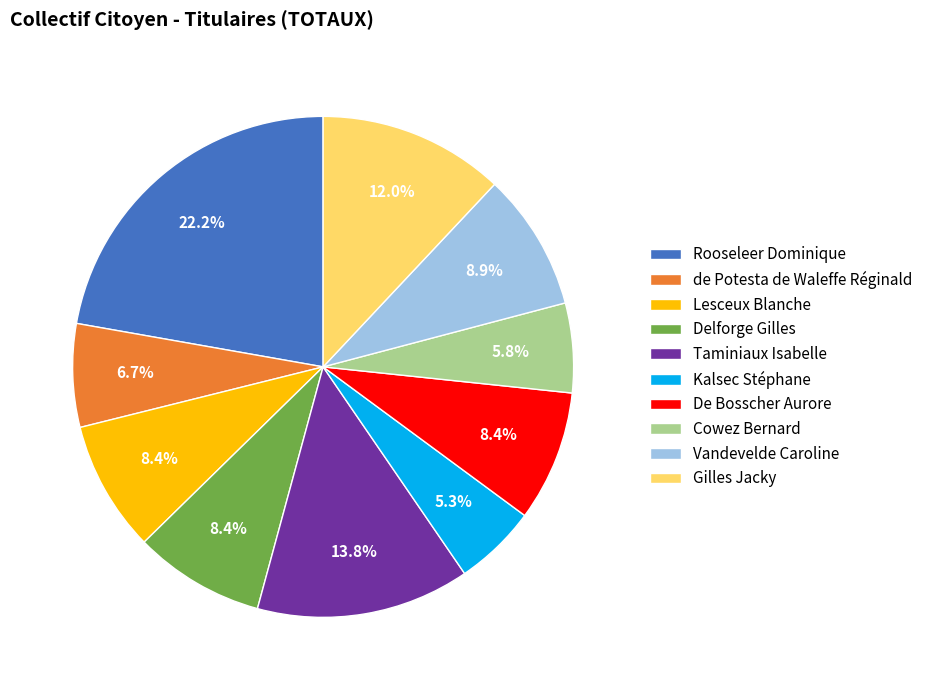

Which has a higher value, de Potesta de Waleffe Réginald or Vandevelde Caroline?

Vandevelde Caroline